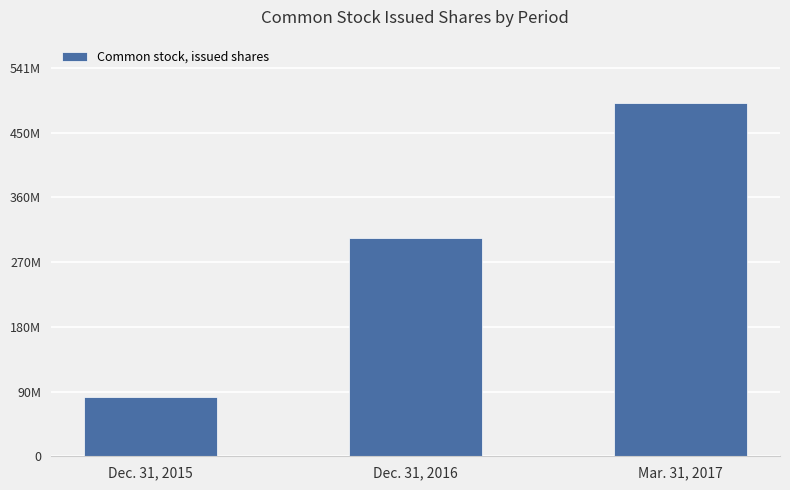

Read the value at Dec. 31, 2016, to the nearest 100.

304556600